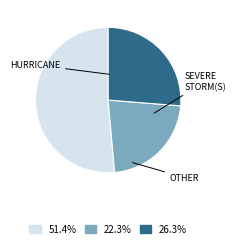

Count the number of slices in the pie.

3